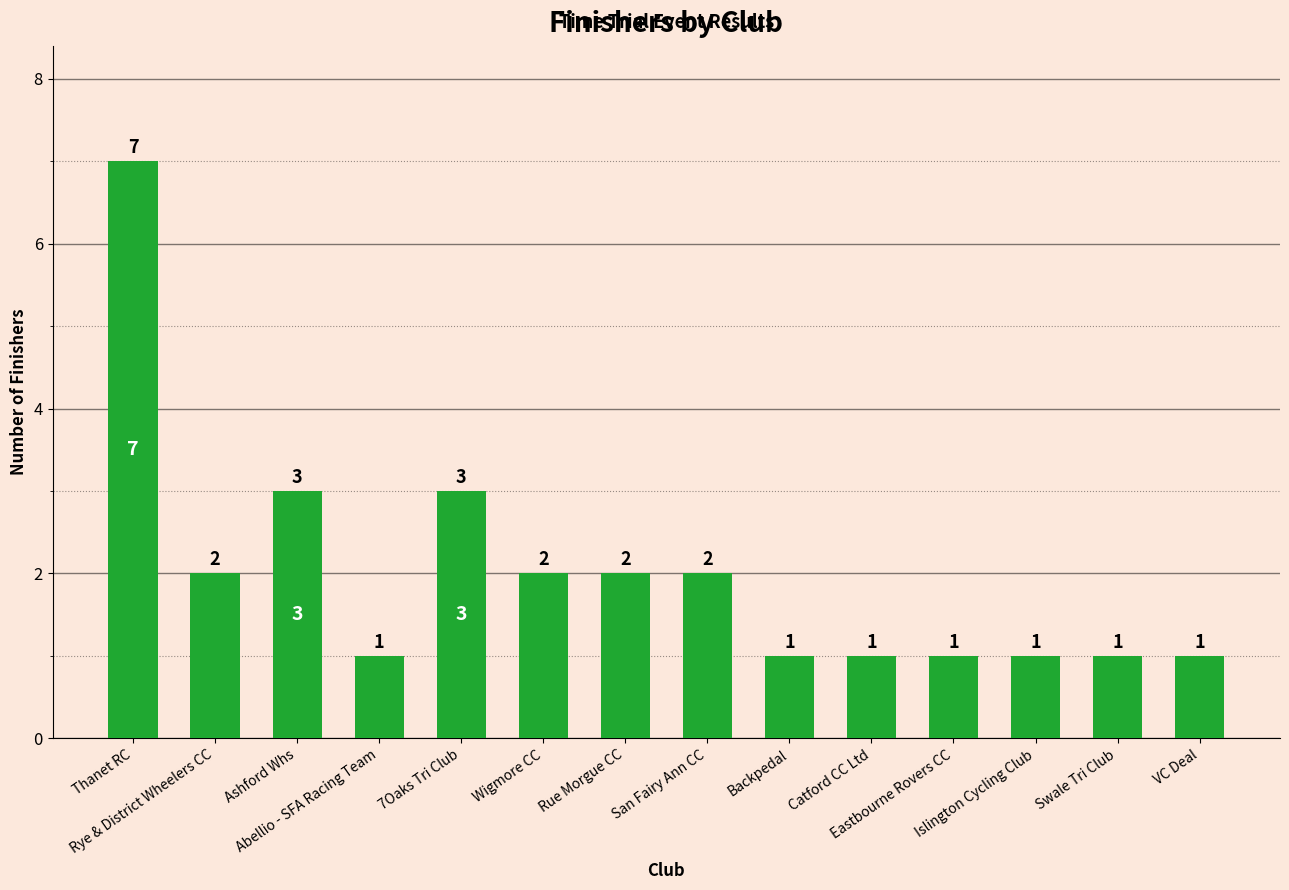

Which has a higher value, Rye & District Wheelers CC or Backpedal?

Rye & District Wheelers CC